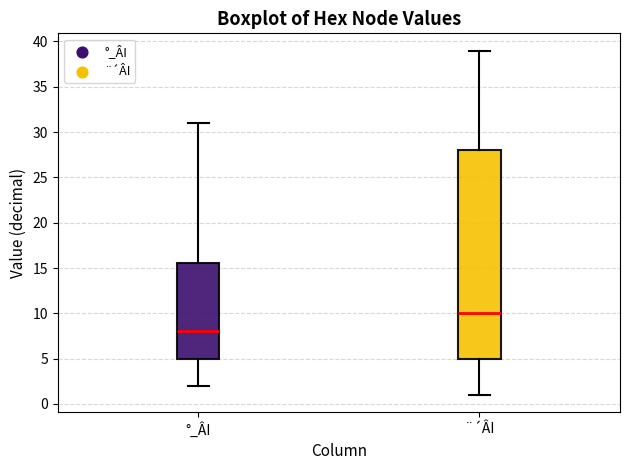

Comparing the boxes themselves (not the whiskers), which one is the tallest?

¨´ÂI